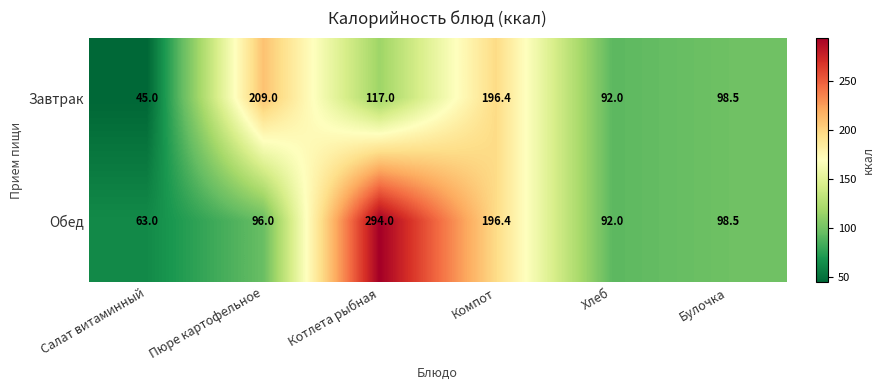

The value of Завтрак at Котлета рыбная is 117.0. True or false?

True